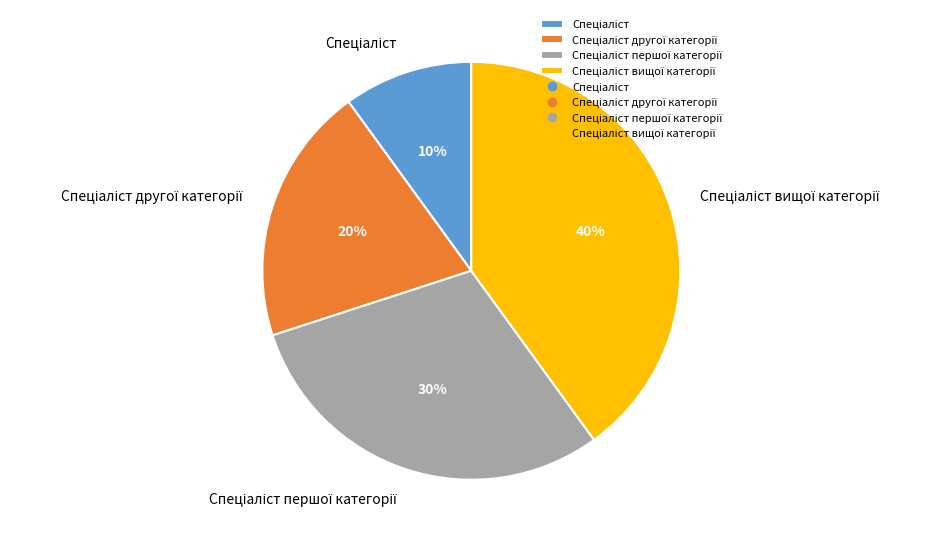

To the nearest percent, what is the average slice percentage?

25%